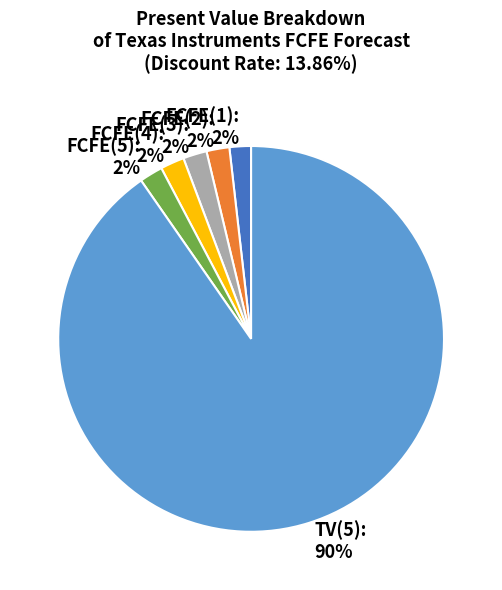

Does FCFE(3) represent more than half of the total?

No